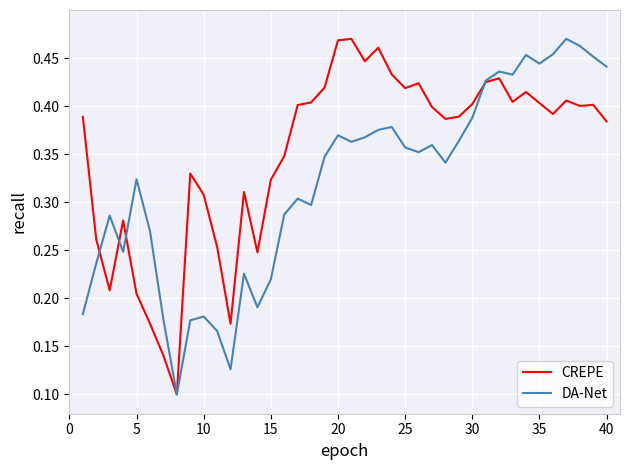

Which series has the largest total across all categories?

CREPE